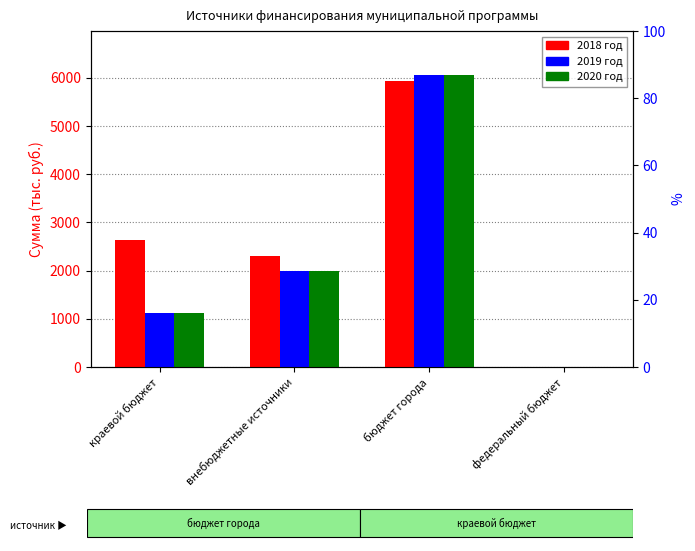

Reading left to right, list all the values displayed in this chart.

2018 год: краевой бюджет=2639.1	внебюджетные источники=2300.0	бюджет города=5931.1	федеральный бюджет=0.0
2019 год: краевой бюджет=1110.8	внебюджетные источники=2000.0	бюджет города=6063.0	федеральный бюджет=0.0
2020 год: краевой бюджет=1110.8	внебюджетные источники=2000.0	бюджет города=6063.0	федеральный бюджет=0.0